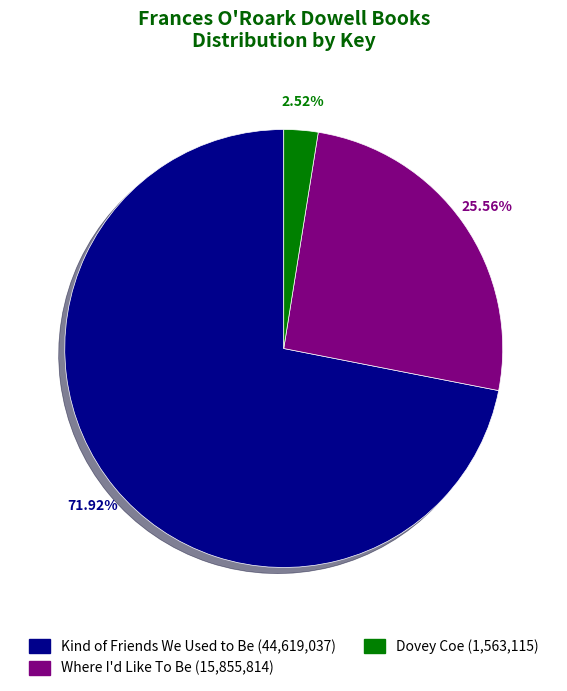

Combined, do Kind of Friends We Used to Be and Where I'd Like To Be account for over 50%?

Yes